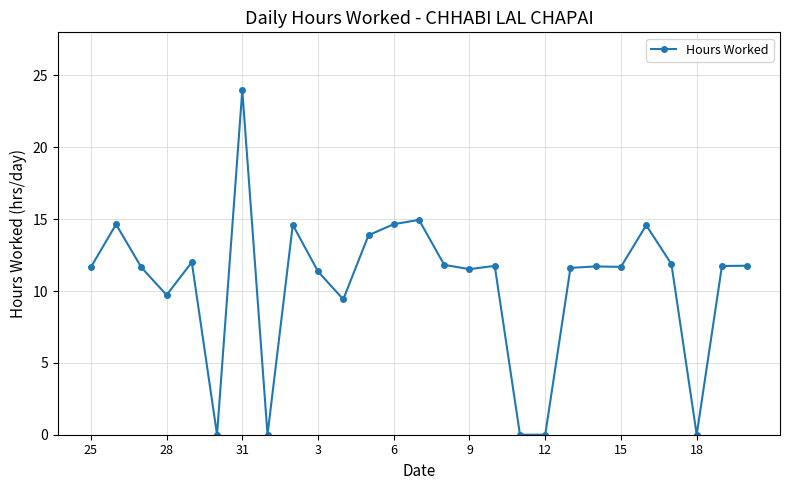

How many distinct data groups are displayed?

1